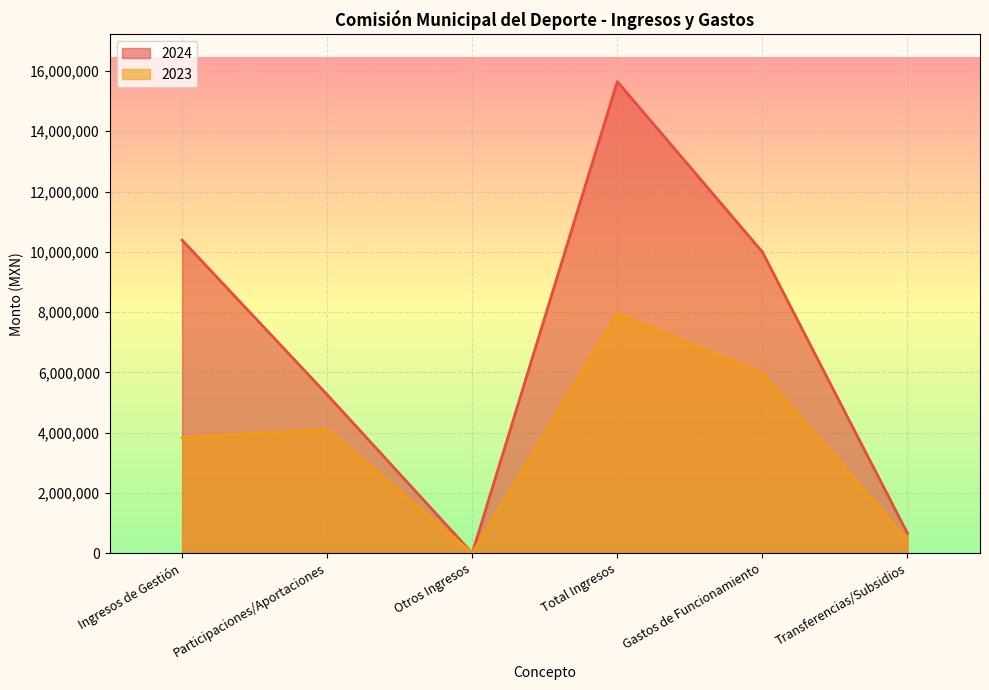

At how many categories does at least one series exceed 6380285?

3